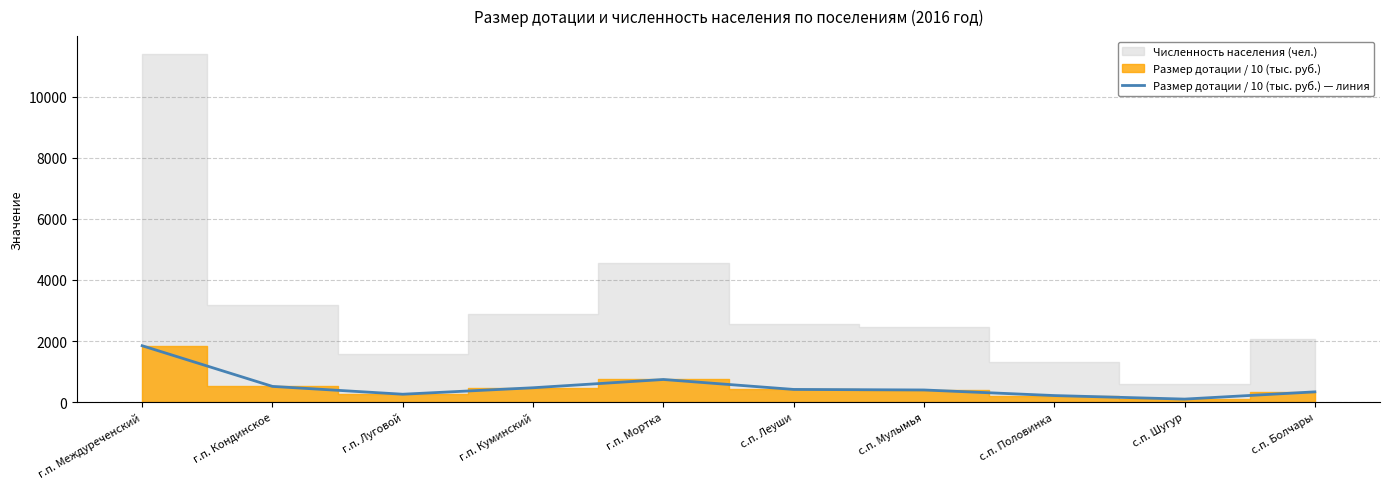

Between с.п. Половинка and с.п. Леуши, which is larger?

с.п. Леуши